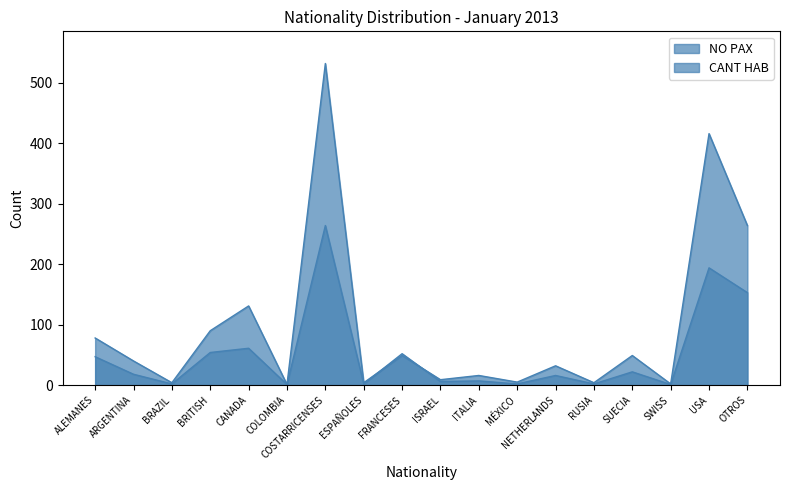

How many lines are shown in the chart?

2